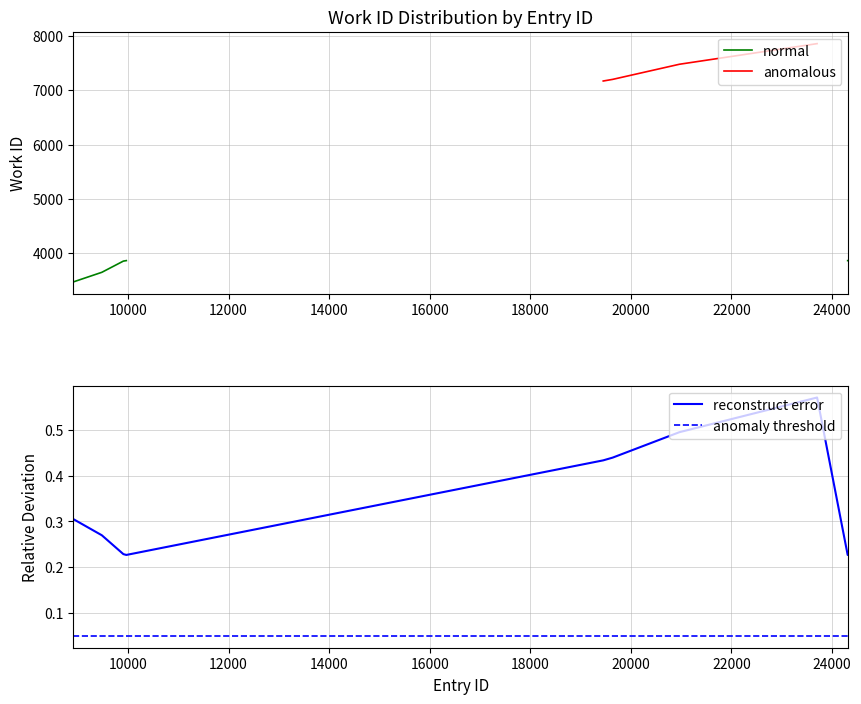

Which category has the lowest value across all series?

8911